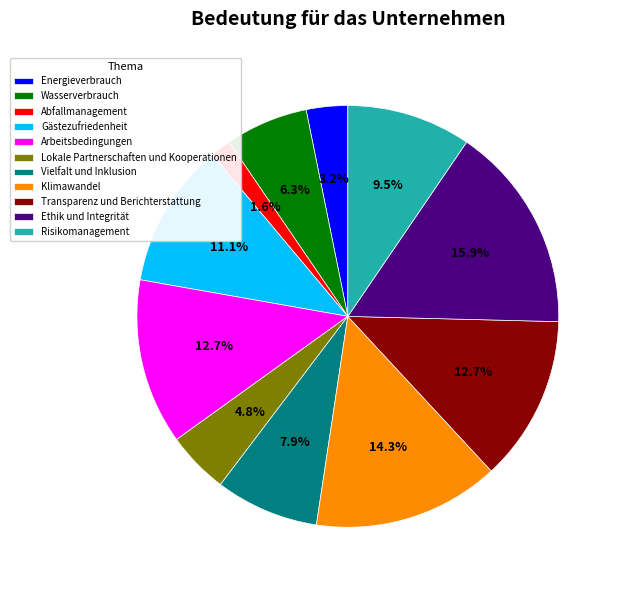

Which has a higher value, Abfallmanagement or Wasserverbrauch?

Wasserverbrauch